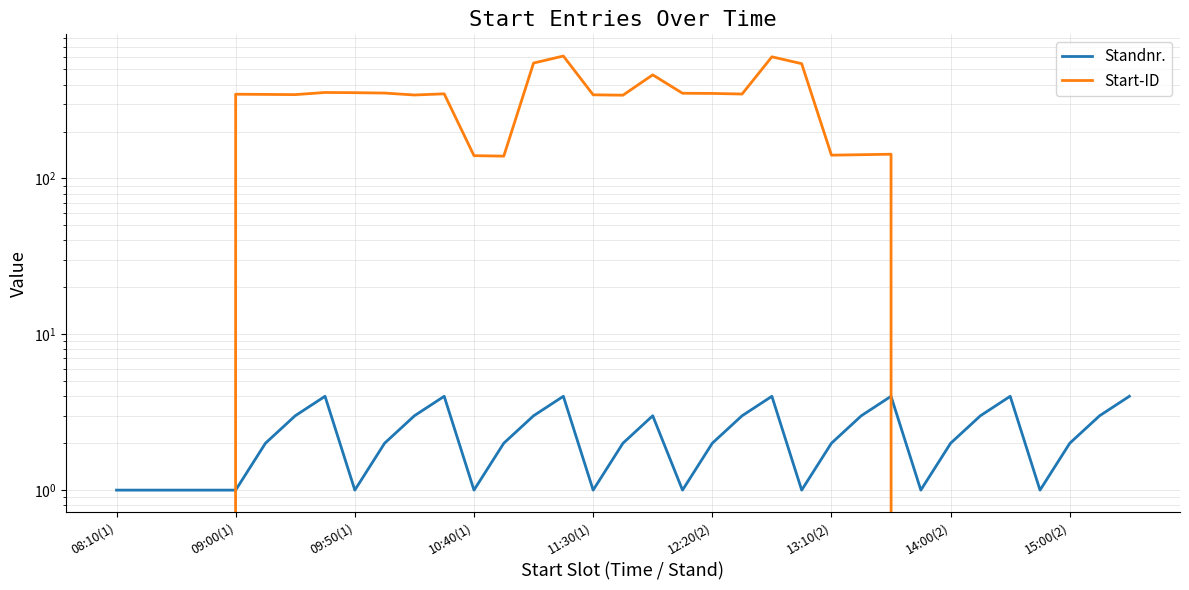

How many data points does each series have?

35